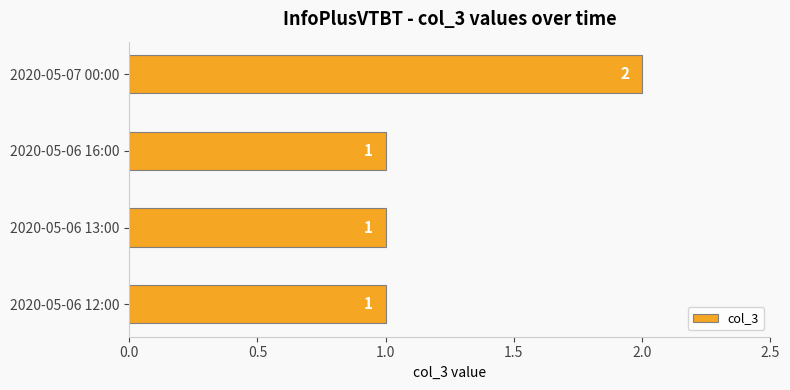

Approximately how many times larger is the value at 2020-05-06 12:00 compared to 2020-05-06 13:00?

1.0